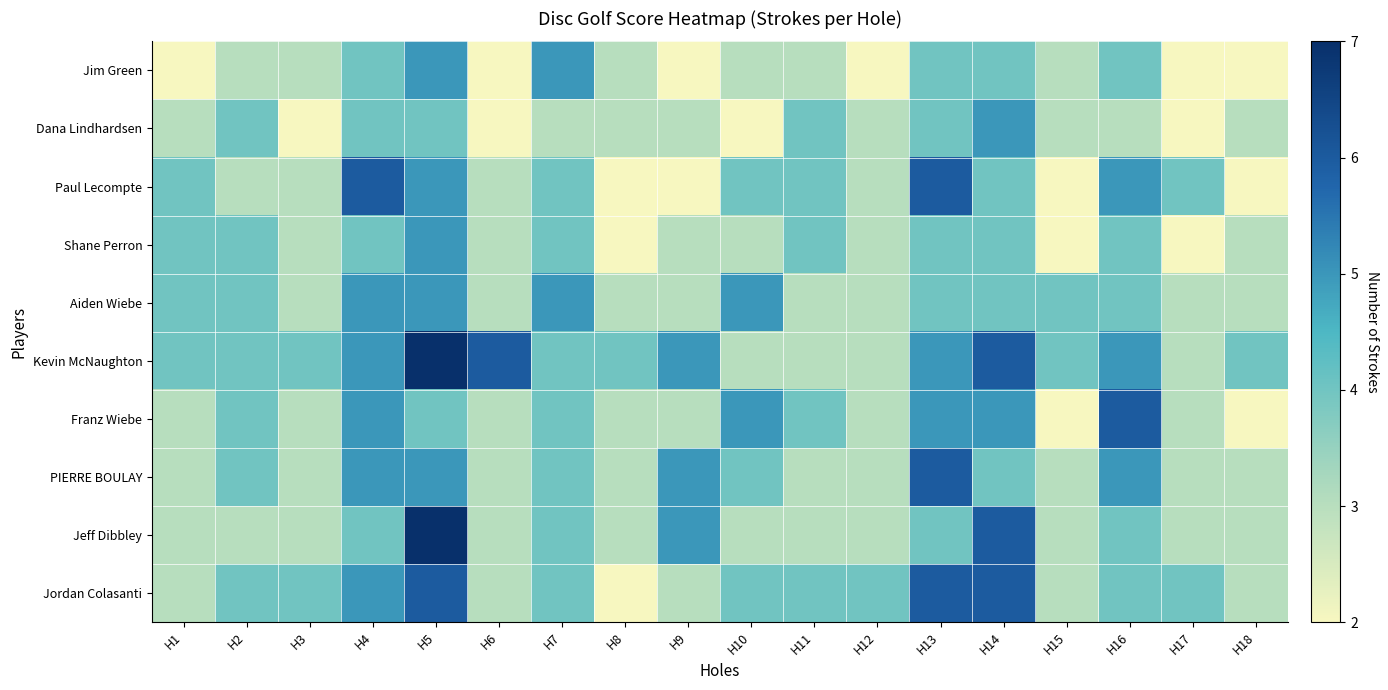

Reading left to right, extract all data points from this chart.

Jim Green: H1=2	H2=3	H3=3	H4=4	H5=5	H6=2	H7=5	H8=3	H9=2	H10=3	H11=3	H12=2	H13=4	H14=4	H15=3	H16=4	H17=2	H18=2
Dana Lindhardsen: H1=3	H2=4	H3=2	H4=4	H5=4	H6=2	H7=3	H8=3	H9=3	H10=2	H11=4	H12=3	H13=4	H14=5	H15=3	H16=3	H17=2	H18=3
Paul Lecompte: H1=4	H2=3	H3=3	H4=6	H5=5	H6=3	H7=4	H8=2	H9=2	H10=4	H11=4	H12=3	H13=6	H14=4	H15=2	H16=5	H17=4	H18=2
Shane Perron: H1=4	H2=4	H3=3	H4=4	H5=5	H6=3	H7=4	H8=2	H9=3	H10=3	H11=4	H12=3	H13=4	H14=4	H15=2	H16=4	H17=2	H18=3
Aiden Wiebe: H1=4	H2=4	H3=3	H4=5	H5=5	H6=3	H7=5	H8=3	H9=3	H10=5	H11=3	H12=3	H13=4	H14=4	H15=4	H16=4	H17=3	H18=3
Kevin McNaughton: H1=4	H2=4	H3=4	H4=5	H5=7	H6=6	H7=4	H8=4	H9=5	H10=3	H11=3	H12=3	H13=5	H14=6	H15=4	H16=5	H17=3	H18=4
Franz Wiebe: H1=3	H2=4	H3=3	H4=5	H5=4	H6=3	H7=4	H8=3	H9=3	H10=5	H11=4	H12=3	H13=5	H14=5	H15=2	H16=6	H17=3	H18=2
PIERRE BOULAY: H1=3	H2=4	H3=3	H4=5	H5=5	H6=3	H7=4	H8=3	H9=5	H10=4	H11=3	H12=3	H13=6	H14=4	H15=3	H16=5	H17=3	H18=3
Jeff Dibbley: H1=3	H2=3	H3=3	H4=4	H5=7	H6=3	H7=4	H8=3	H9=5	H10=3	H11=3	H12=3	H13=4	H14=6	H15=3	H16=4	H17=3	H18=3
Jordan Colasanti: H1=3	H2=4	H3=4	H4=5	H5=6	H6=3	H7=4	H8=2	H9=3	H10=4	H11=4	H12=4	H13=6	H14=6	H15=3	H16=4	H17=4	H18=3